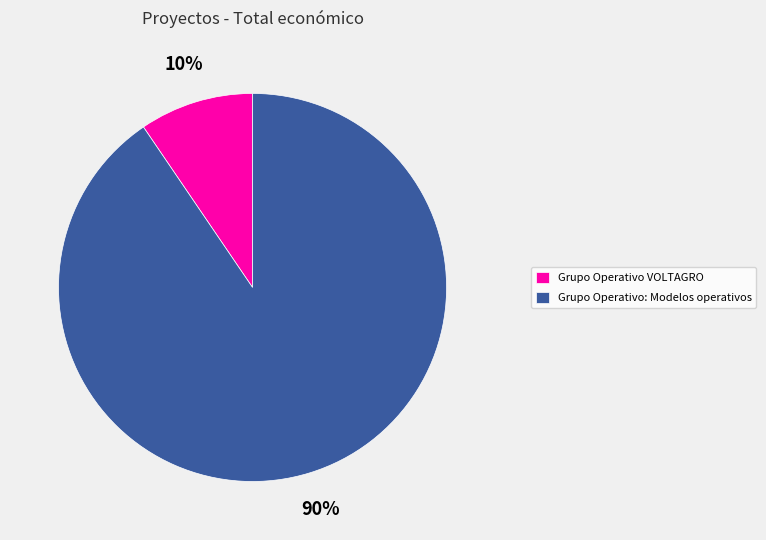

Is it true that Grupo Operativo VOLTAGRO is 20% of the pie?

False